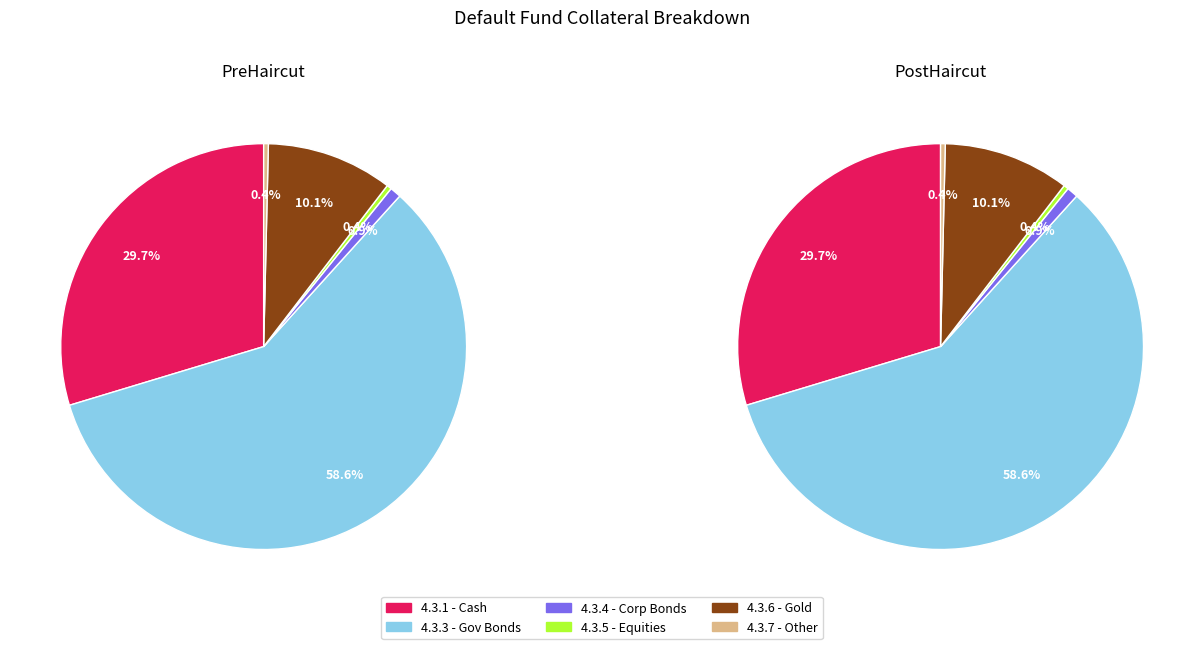

True or false: PreHaircut accounts for 50% of the total.

True